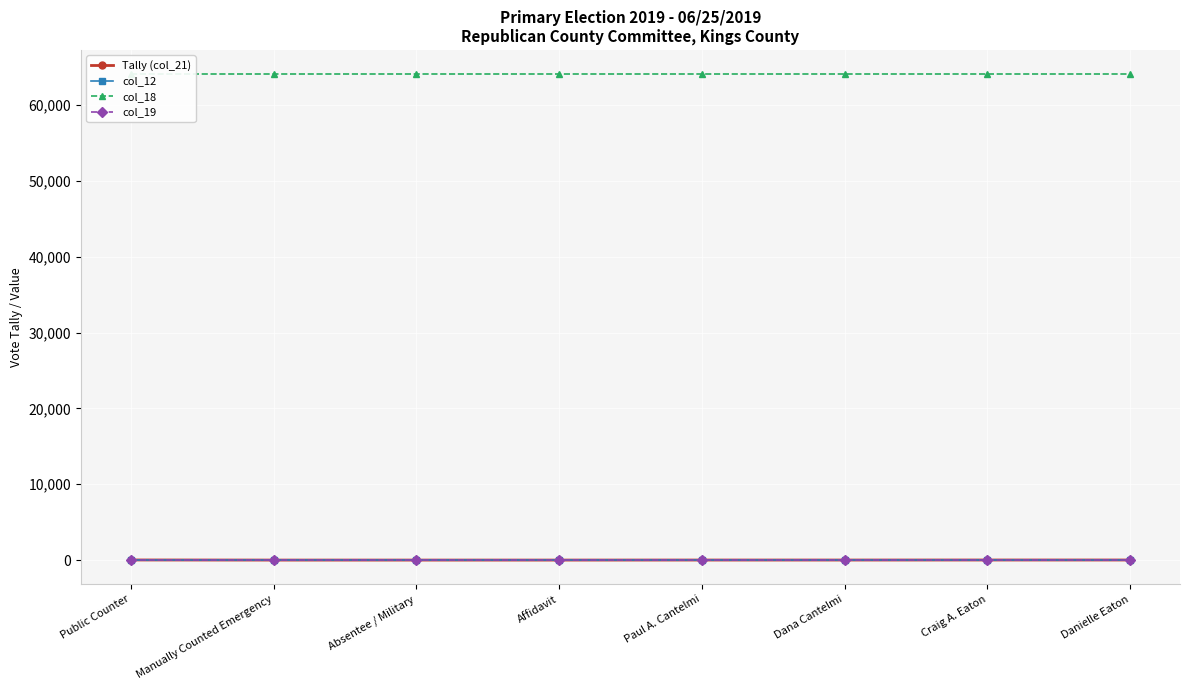

What is the sum of all col_18 values?

512728